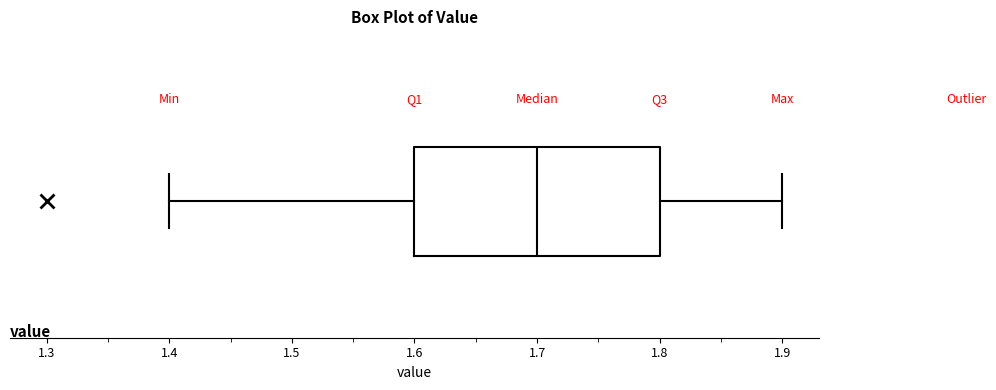

Where does the median line of the box sit on the x-axis? The values are not printed on the chart, so give them approximately, as read against the axis.

1.7